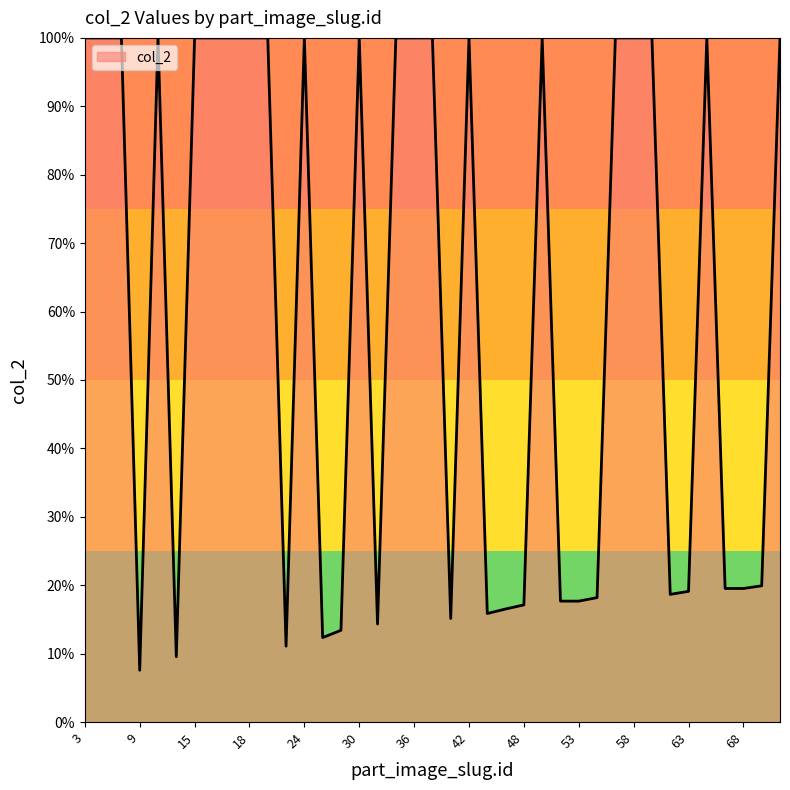

What is the minimum value shown in the chart?

7.6